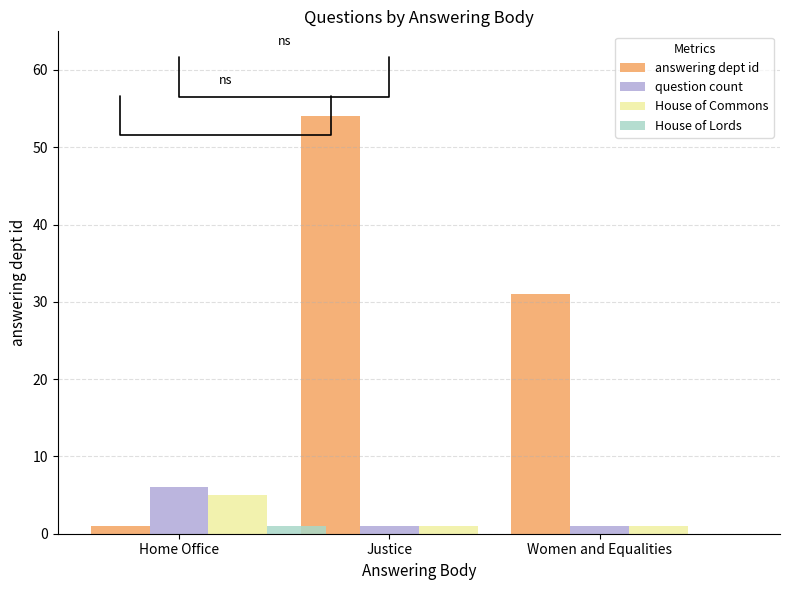

Which series has the largest total across all categories?

answering dept id